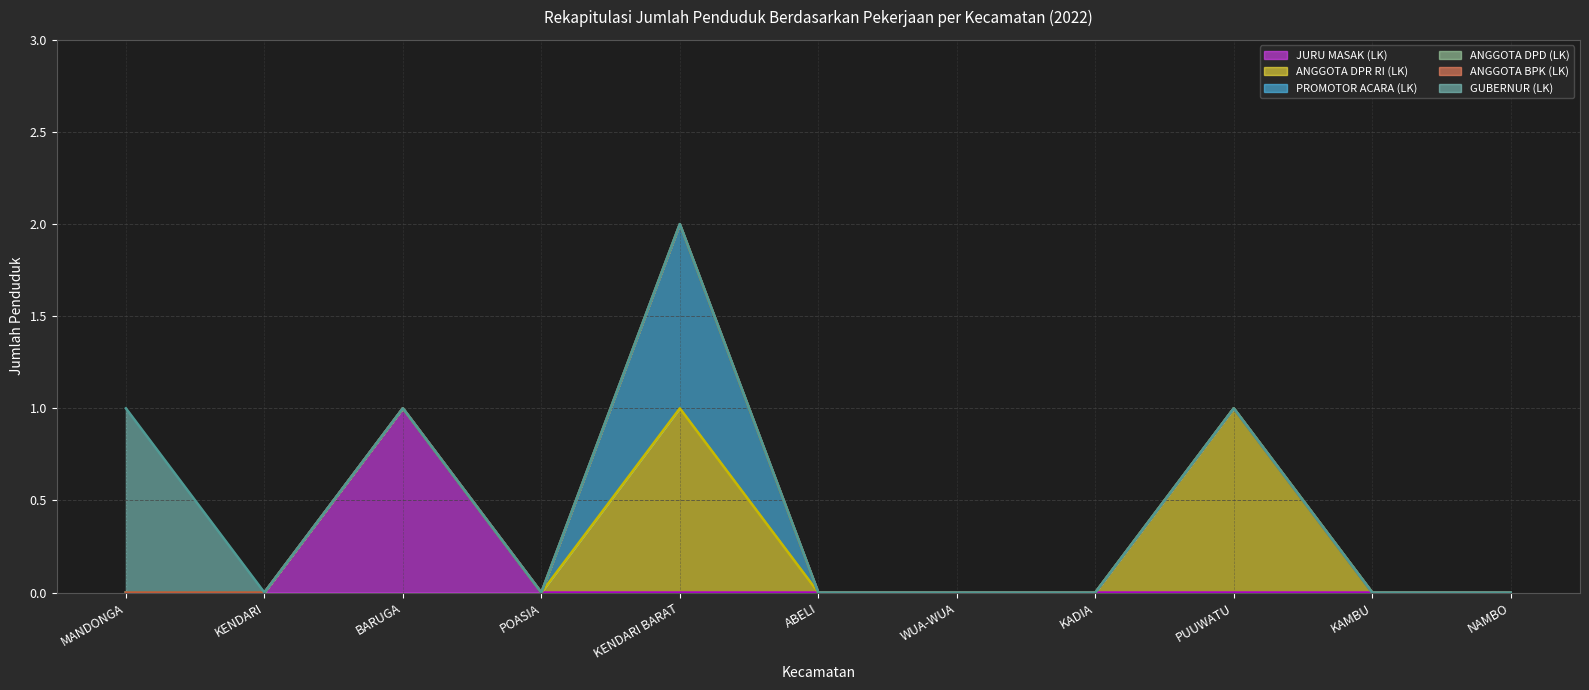

What is the label of the 4th point from the left?

POASIA